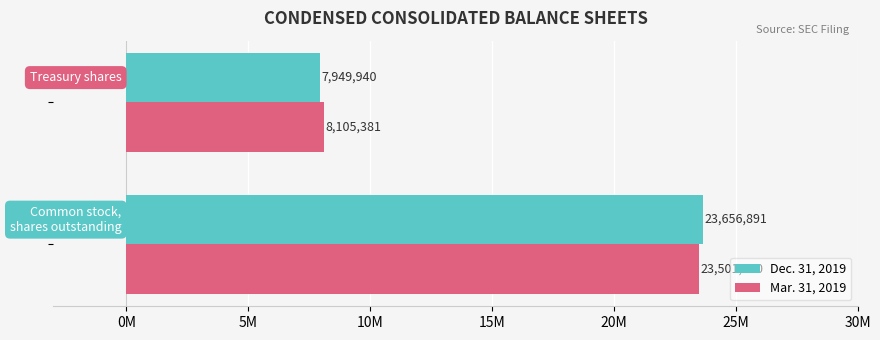

How many Mar. 31, 2019 values are between 8105381 and 23501450?

2